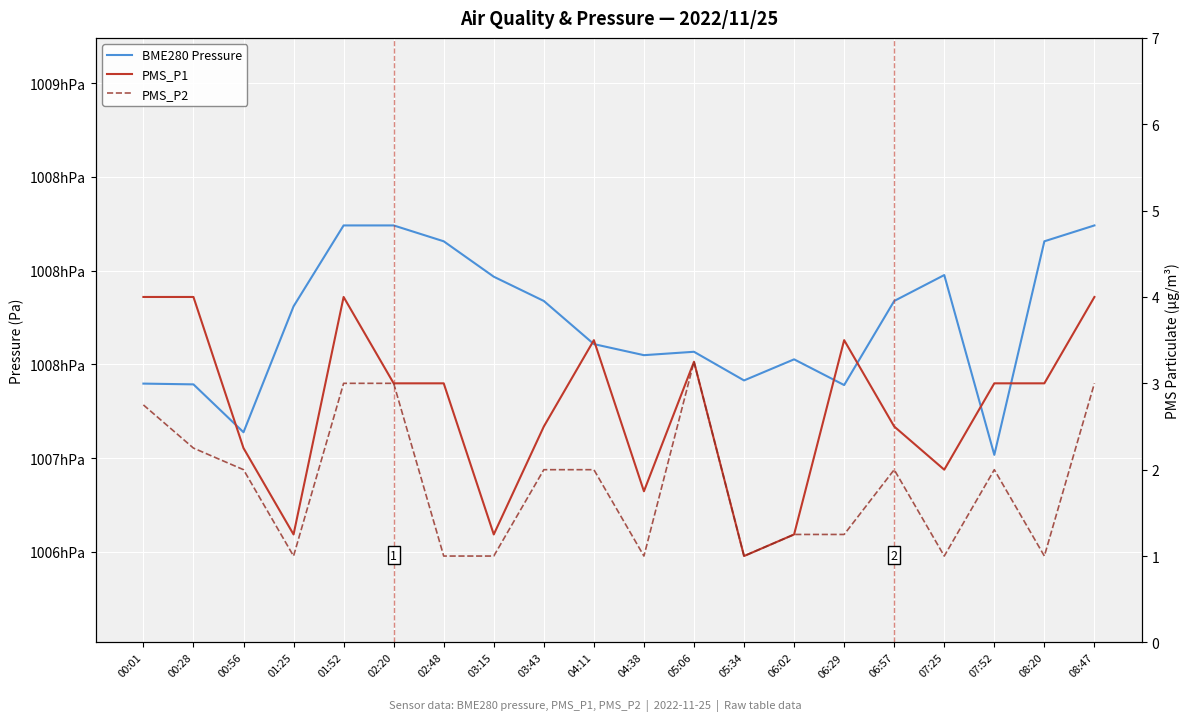

Is it true that BME280 Pressure equals 100701.8 at 07:52?

True